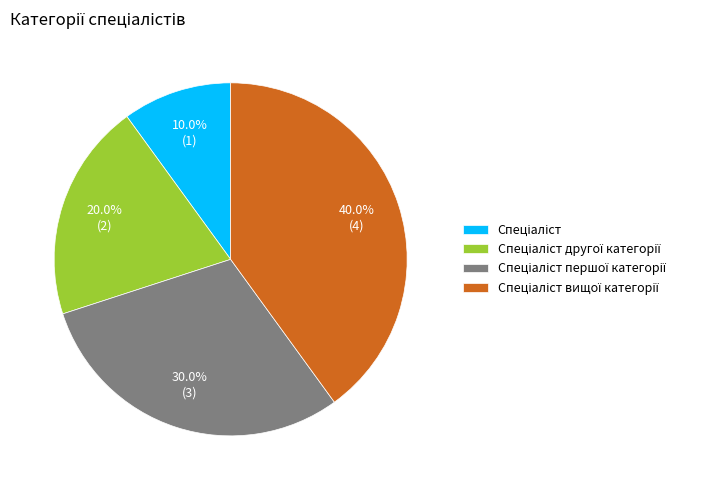

Is there any slice that represents more than half of the pie?

No